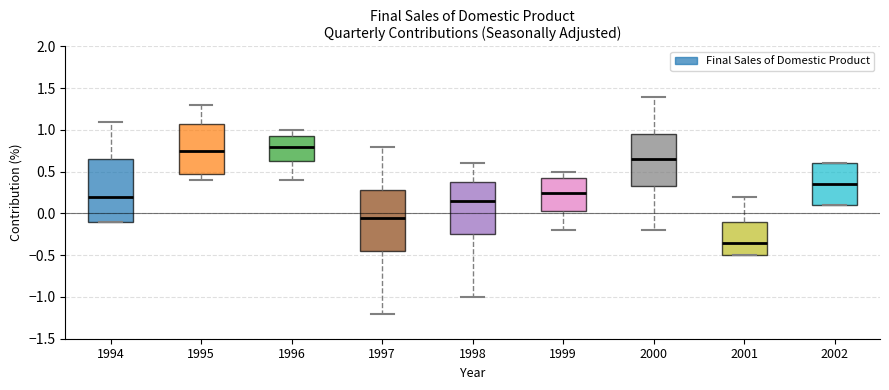

Reading left to right, transcribe this box plot: for each box, give where its median line is, the range the box spans, and where its two whiskers end, as read against the y-axis. The values are not printed on the chart, so give them approximately, as read against the axis.

1994: median 0.20, box -0.10 to 0.65, whiskers -0.10 to 1.10
1995: median 0.75, box 0.50 to 1.10, whiskers 0.40 to 1.30
1996: median 0.80, box 0.65 to 0.95, whiskers 0.40 to 1.00
1997: median -0.05, box -0.45 to 0.30, whiskers -1.20 to 0.80
1998: median 0.15, box -0.25 to 0.40, whiskers -1.00 to 0.60
1999: median 0.25, box 0.05 to 0.45, whiskers -0.20 to 0.50
2000: median 0.65, box 0.35 to 0.95, whiskers -0.20 to 1.40
2001: median -0.35, box -0.50 to -0.10, whiskers -0.50 to 0.20
2002: median 0.35, box 0.10 to 0.60, whiskers 0.10 to 0.60